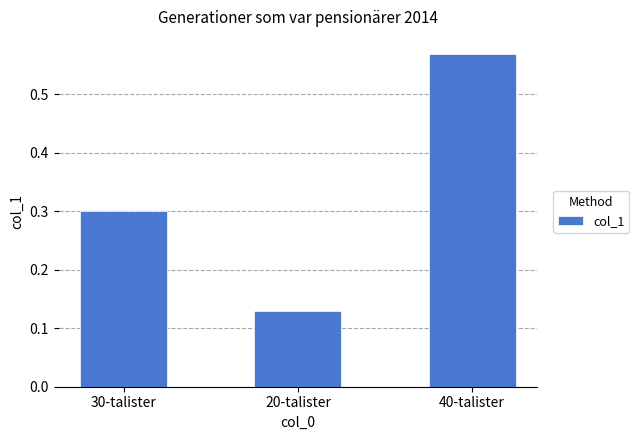

What is the label of the 2nd bar from the left?

20-talister